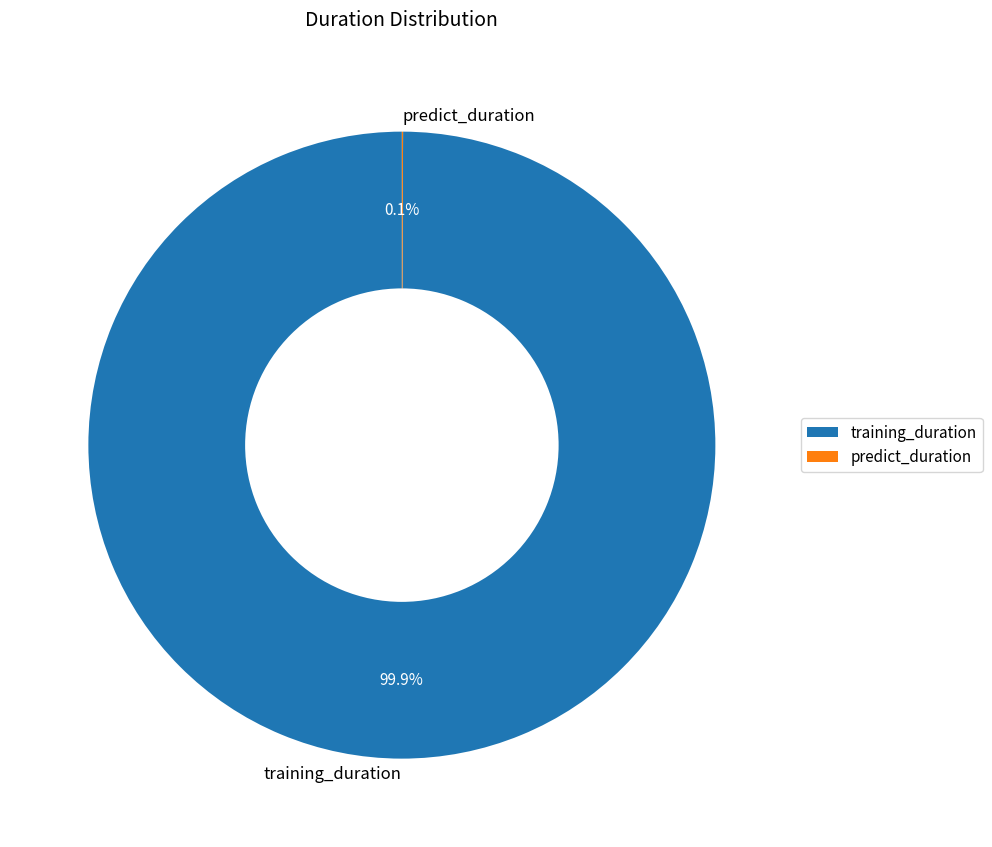

Which slice represents more than half of the pie?

training_duration